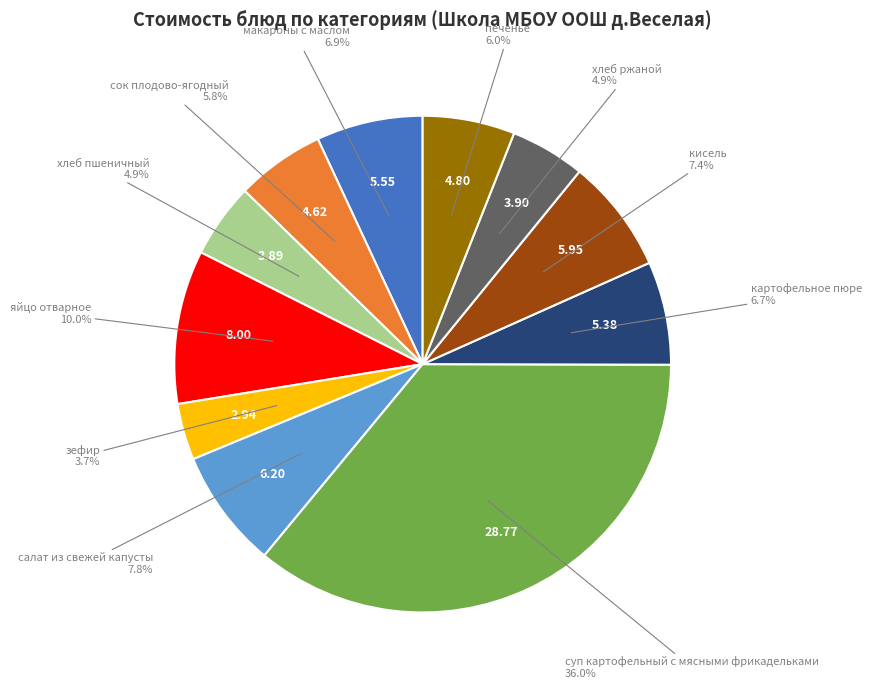

Is there a majority slice in this chart?

No